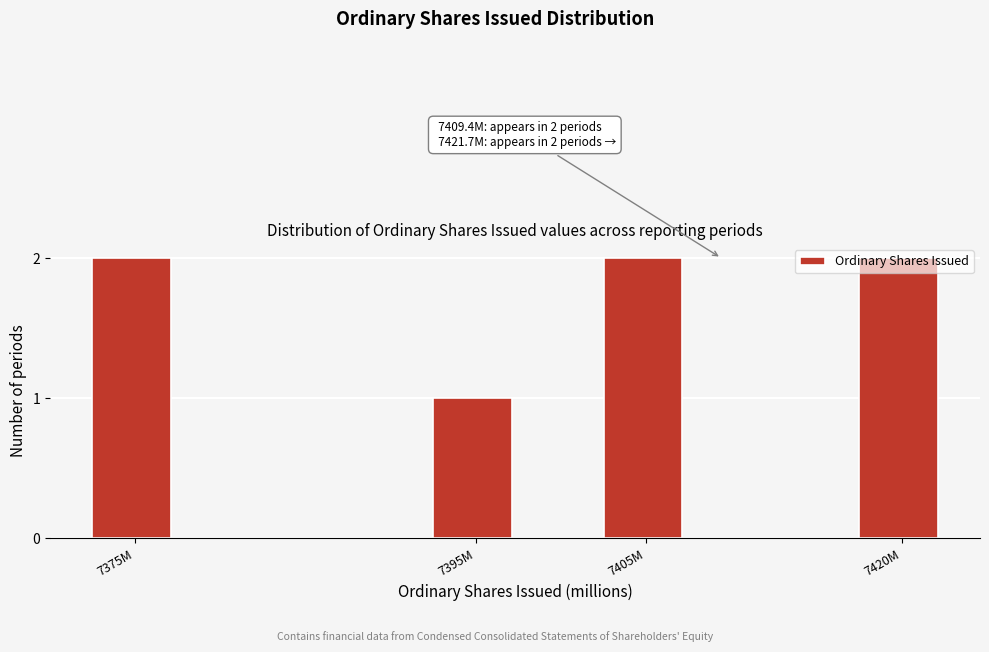

What is the ratio of the value at 7420M to the value at 7395M?

2.0